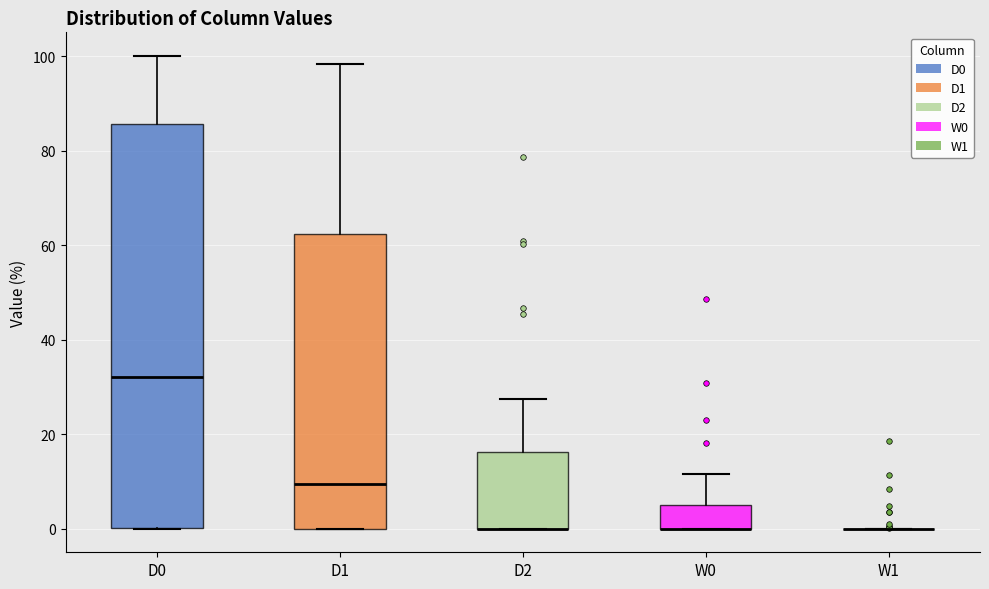

Reading left to right, transcribe this box plot: for each box, give where its median line is, the range the box spans, and where its two whiskers end, as read against the y-axis. The values are not printed on the chart, so give them approximately, as read against the axis.

D0: median 32, box 0 to 86, whiskers 0 to 100
D1: median 10, box 0 to 62, whiskers 0 to 98
D2: median 0 (drawn on the box's lower edge), box 0 to 16, whiskers 0 to 28
W0: median 0 (drawn on the box's lower edge), box 0 to 6, whiskers 0 to 12
W1: box collapsed to a line at 0, whiskers 0 to 0